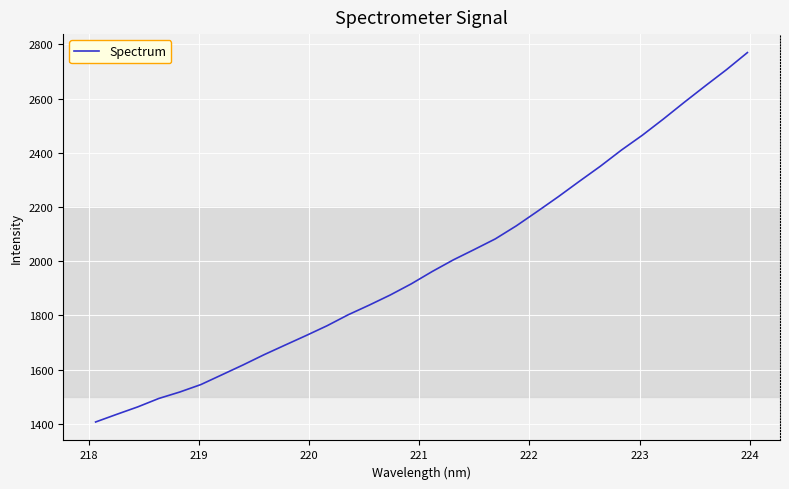

What is the greatest value displayed?

2769.7